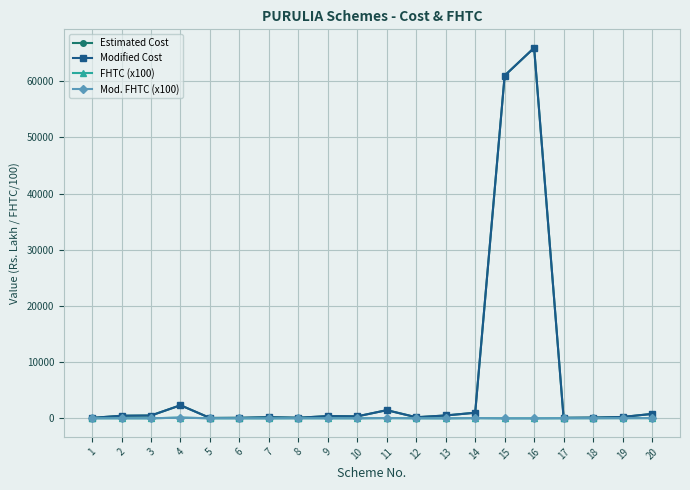

Is this an area chart (filled region under the line)?

No